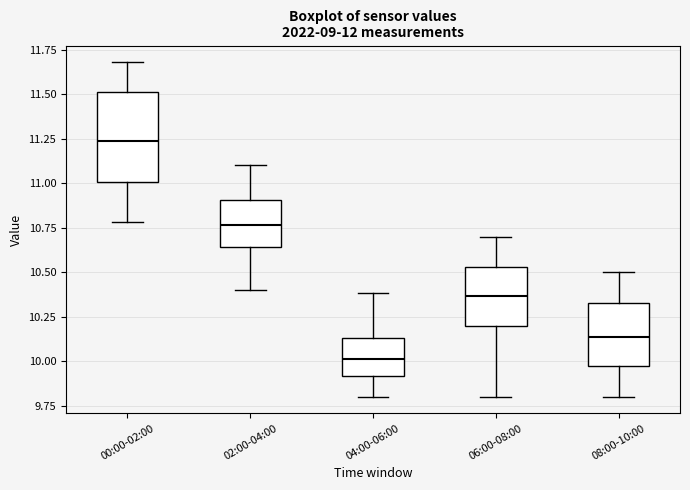

Where does the median line of the box for 06:00-08:00 sit on the y-axis? The values are not printed on the chart, so give them approximately, as read against the axis.

10.35